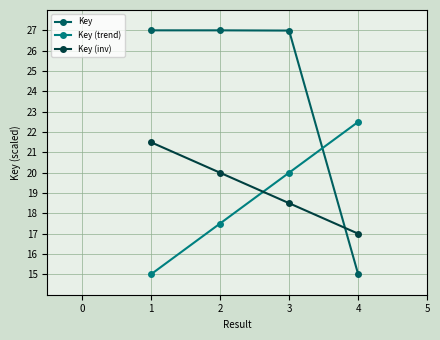

Where do Key (inv) and Key first cross each other?

3 and 4